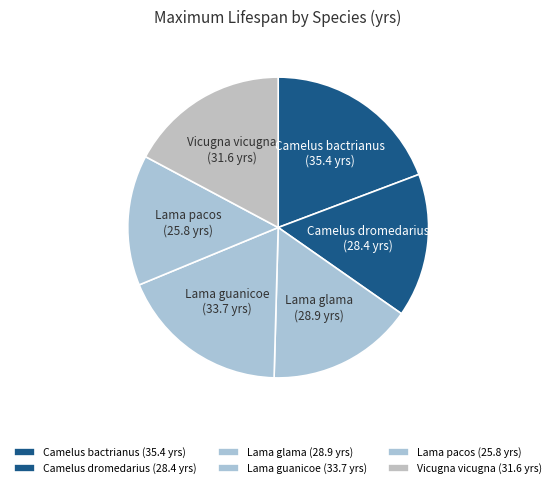

Which has a higher value, Camelus bactrianus or Lama pacos?

Camelus bactrianus